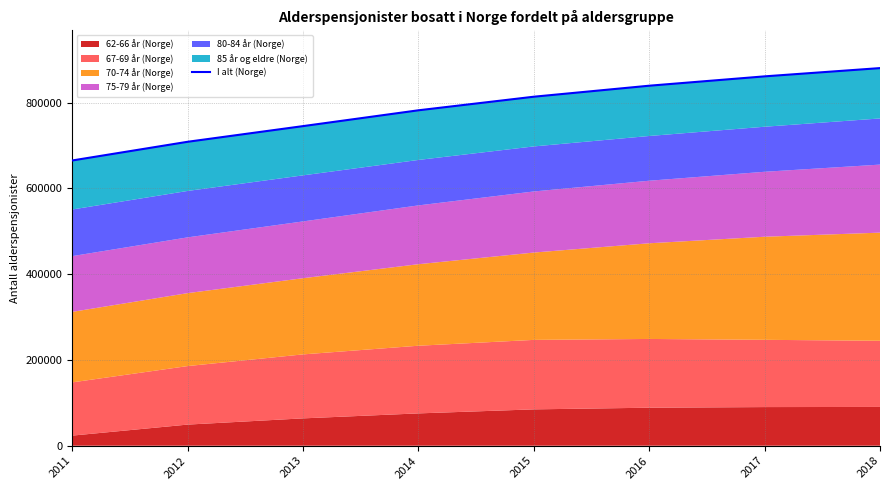

What is the value of the 3rd point from the left?

745310